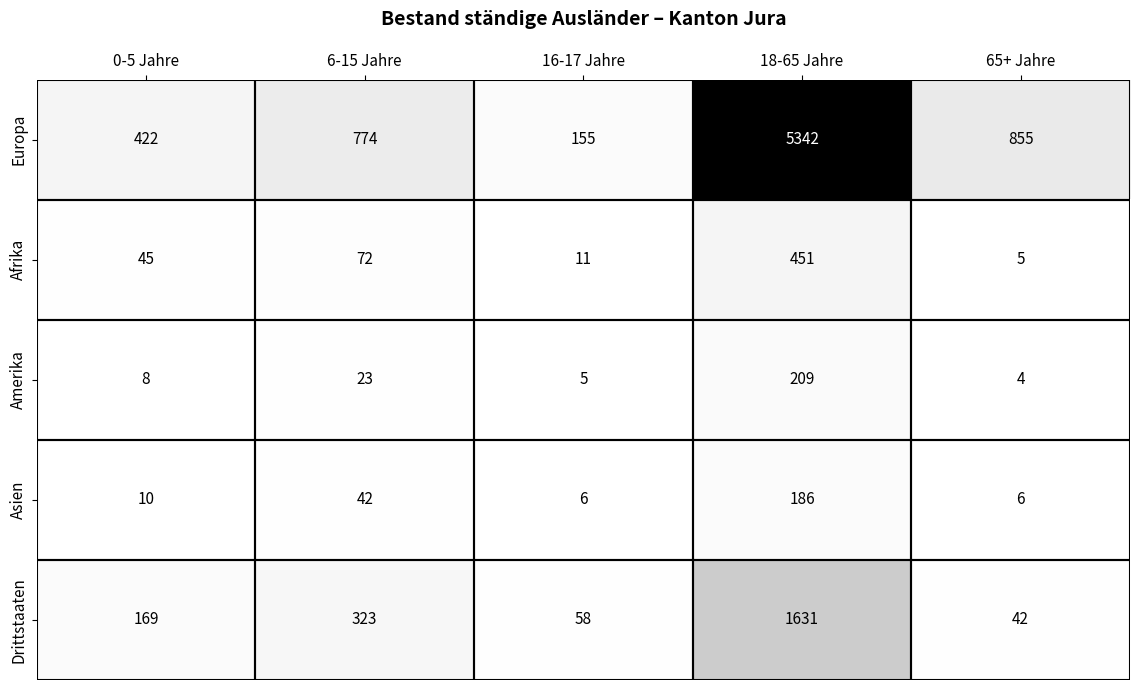

List the series in order of their peak value, highest first.

Europa, Drittstaaten, Afrika, Amerika, Asien